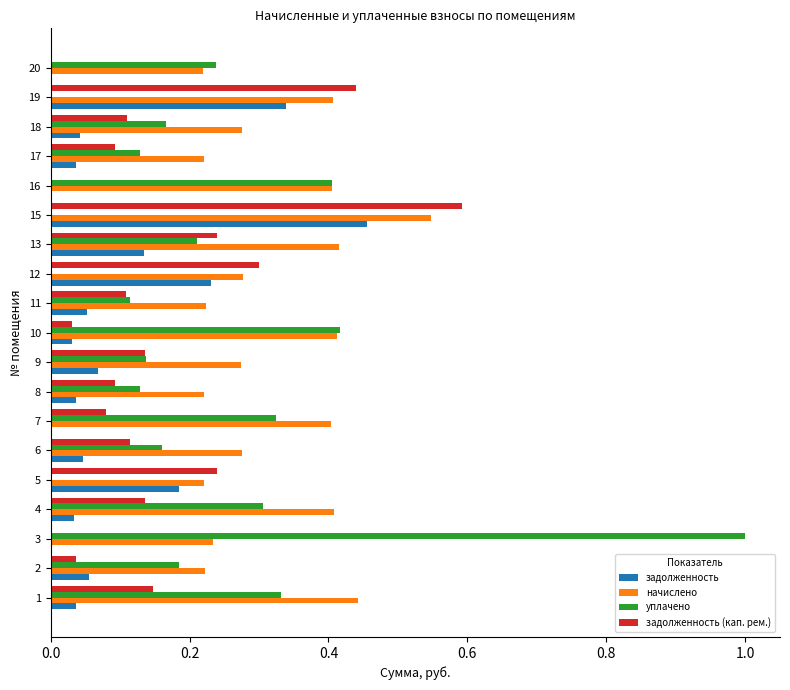

The задолженность series shows -0.2 at 16. True or false?

False